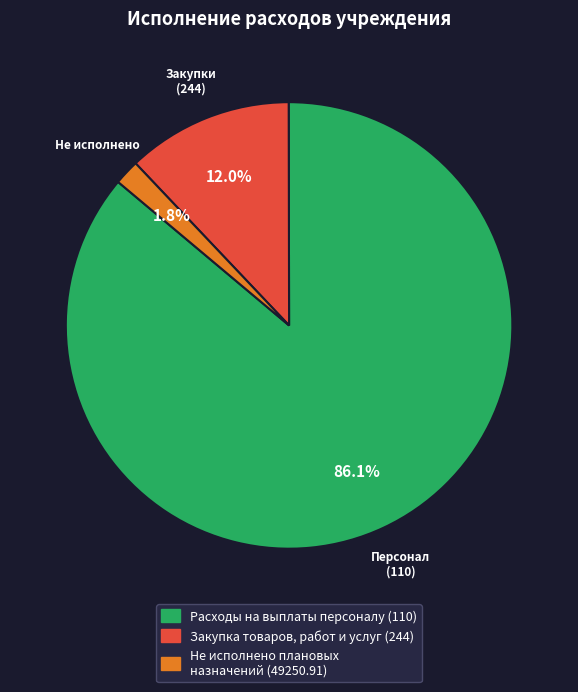

True or false: Не исполнено плановых назначений accounts for 2% of the total.

True